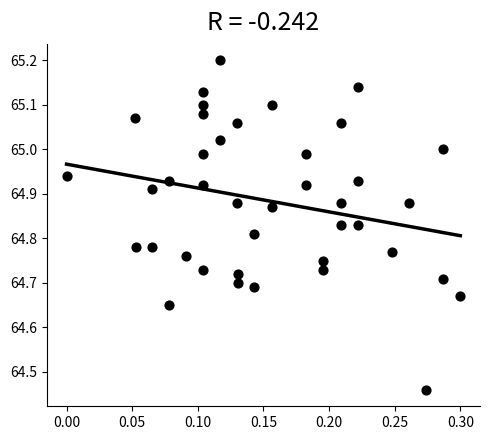

What is the range of X values (max minus min)?

0.3